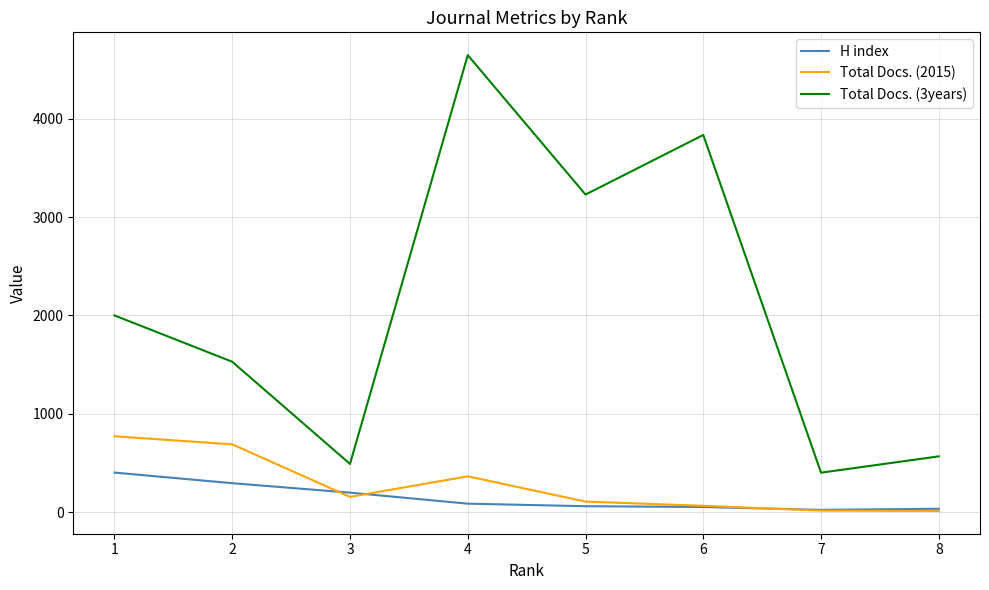

True or false: H index has a value of 463 at 2.

False